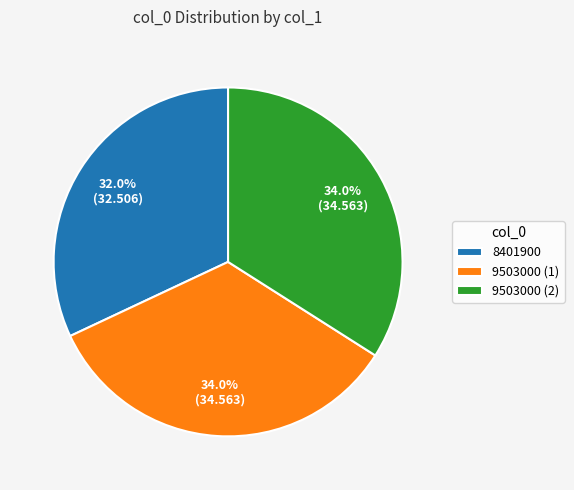

True or false: 9503000 (2) accounts for 42% of the total.

False